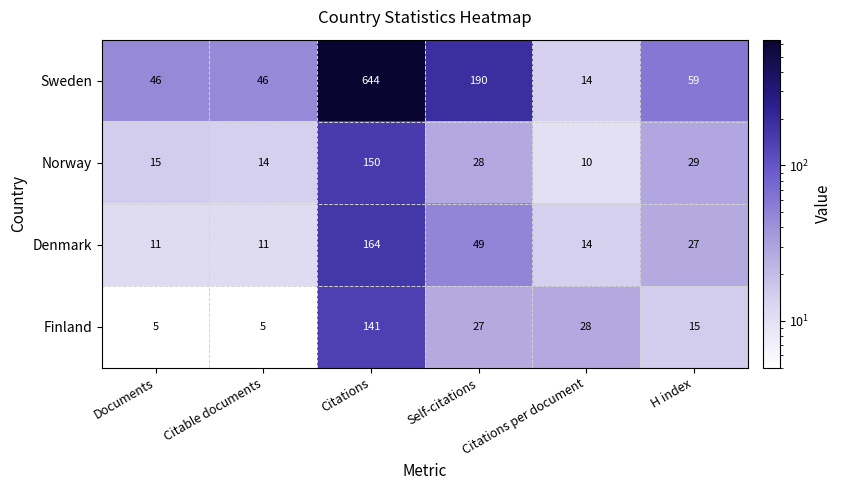

What is the approximate value of Norway at Documents?

15